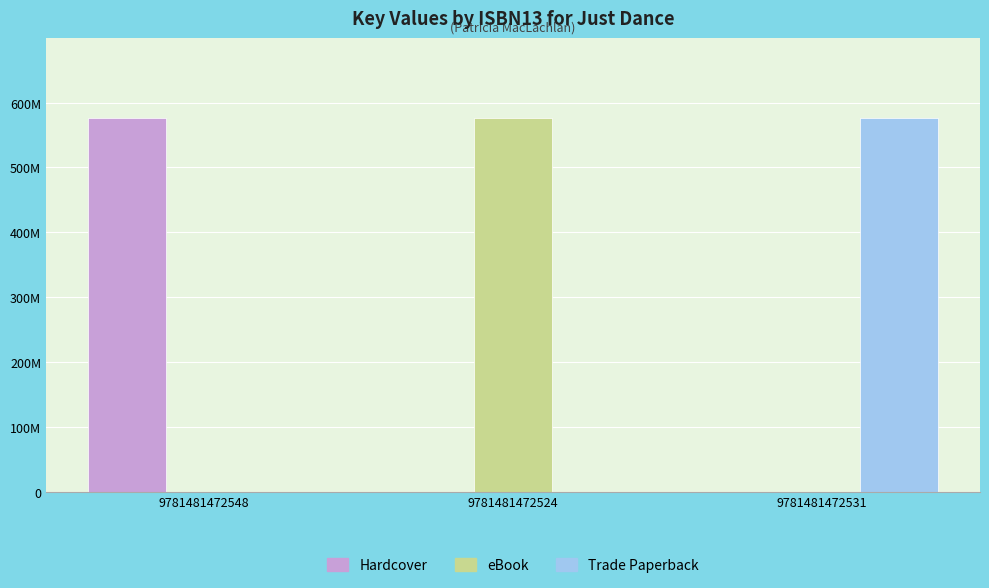

The value of eBook at 9781481472531 is -300842533. True or false?

False